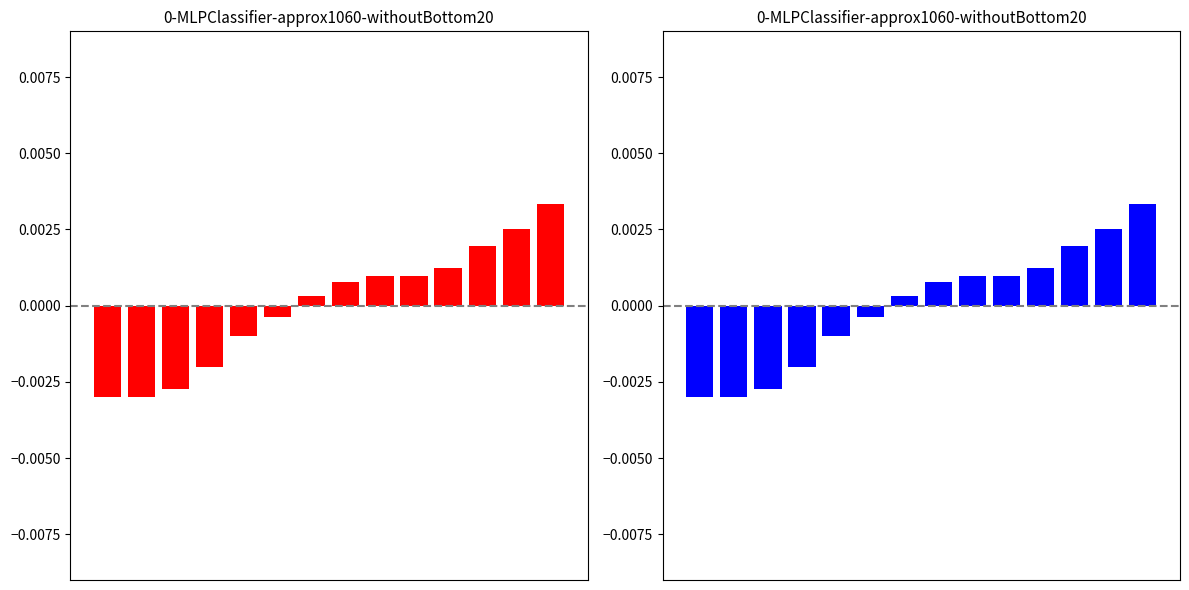

How many data points are less than 0?

6